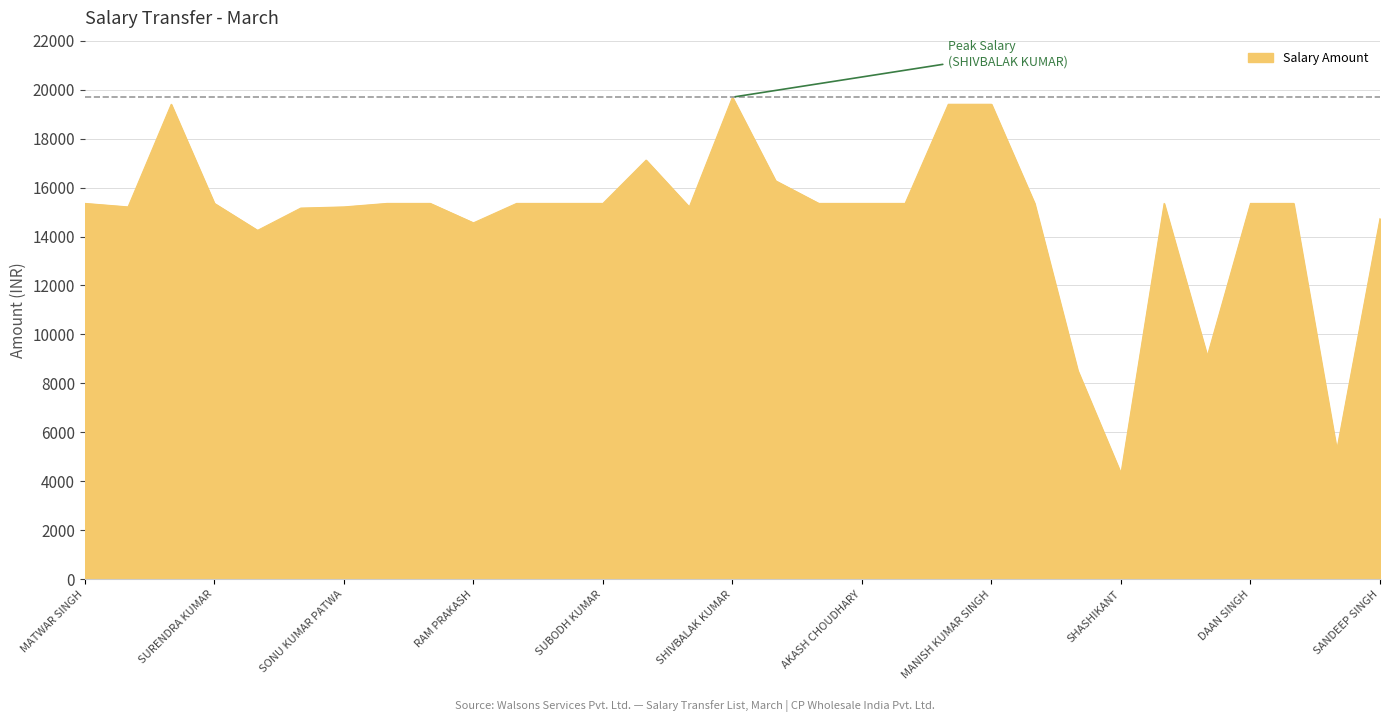

What is the greatest value displayed?

19692